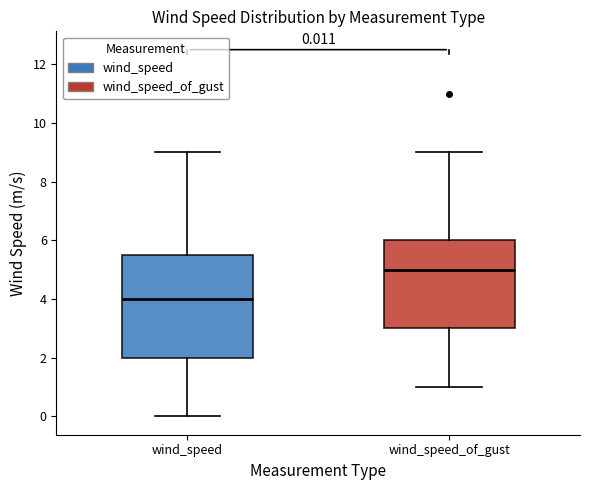

Comparing the boxes themselves (not the whiskers), which one is the tallest?

wind_speed